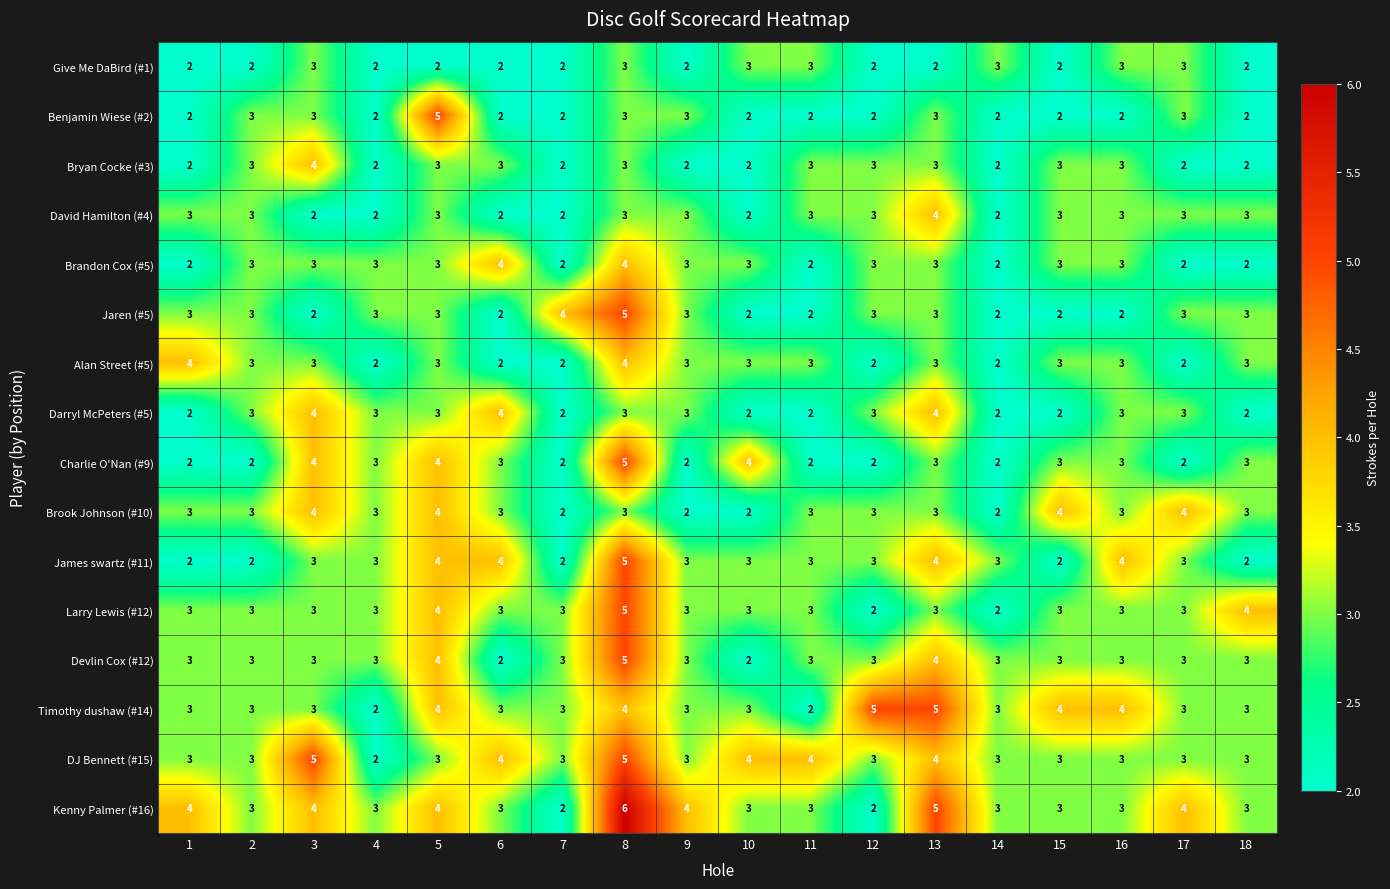

True or false: Bryan Cocke (#3) has a value of 3 at 17.

False